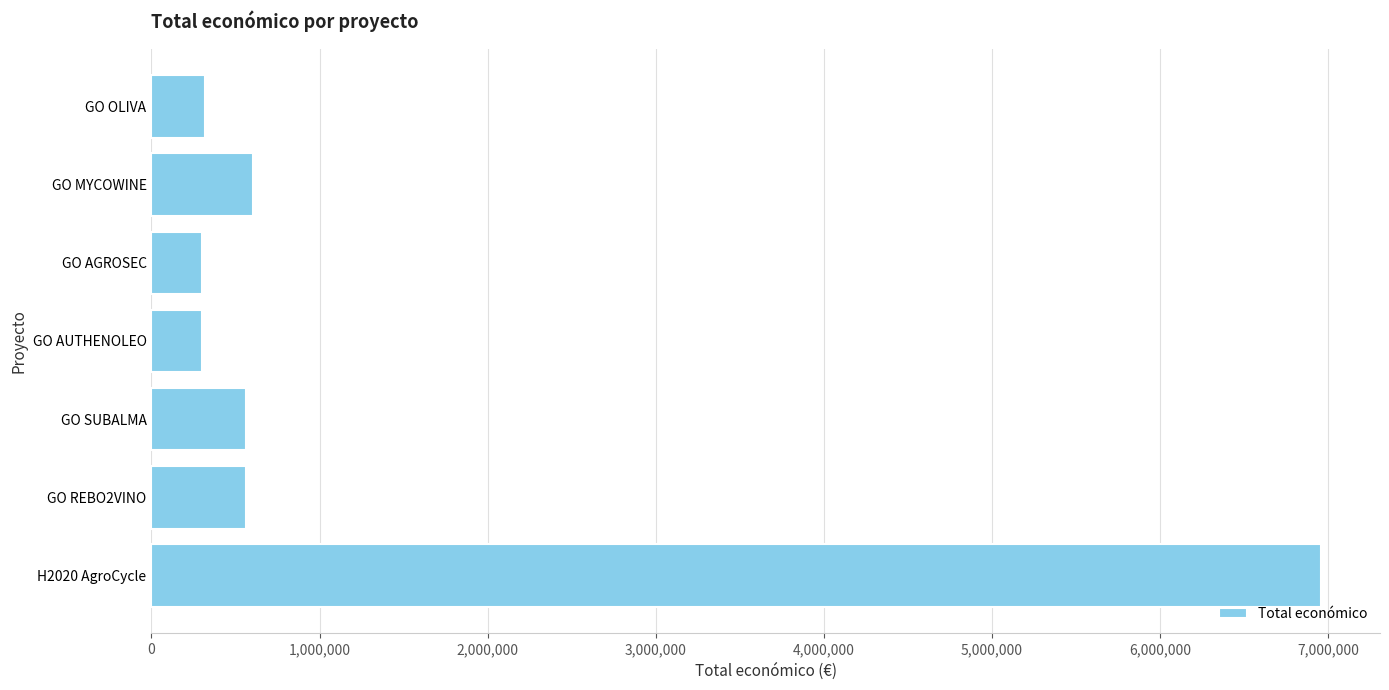

True or false: the data shows 602295.4 at GO MYCOWINE.

True